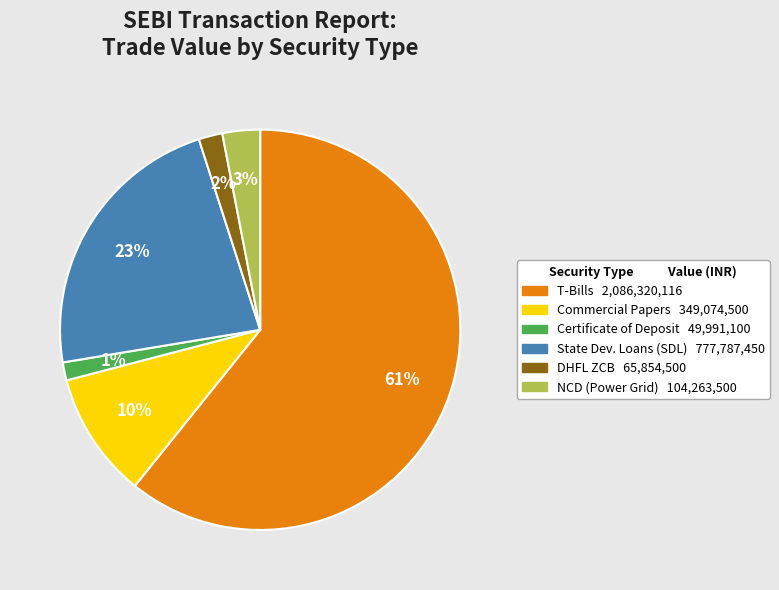

How many slices are in this pie chart?

6